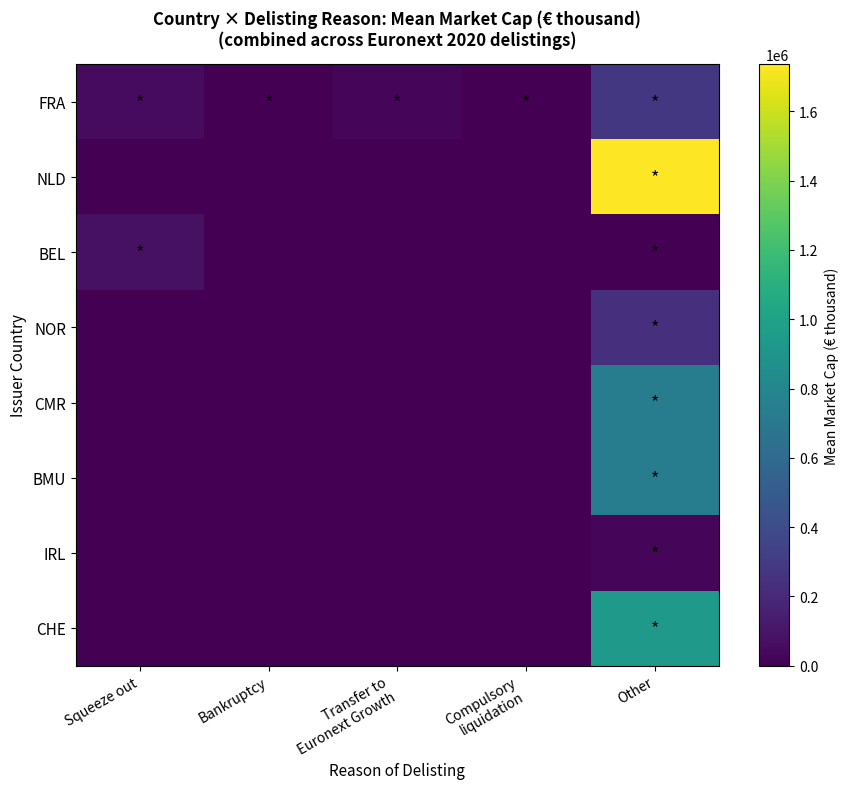

What is the total value across all series at Transfer to
Euronext Growth?

23164.7